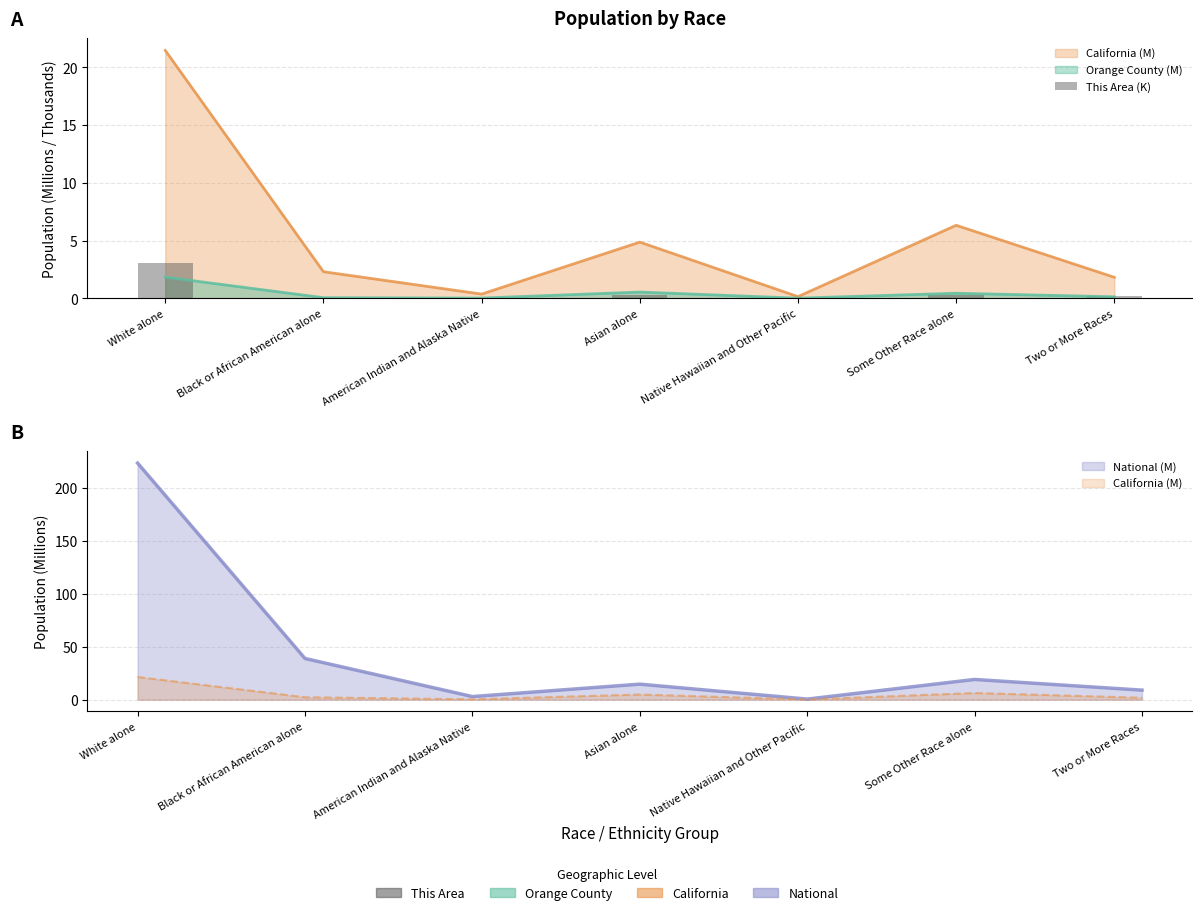

At which category does the chart reach its peak across all series?

White alone